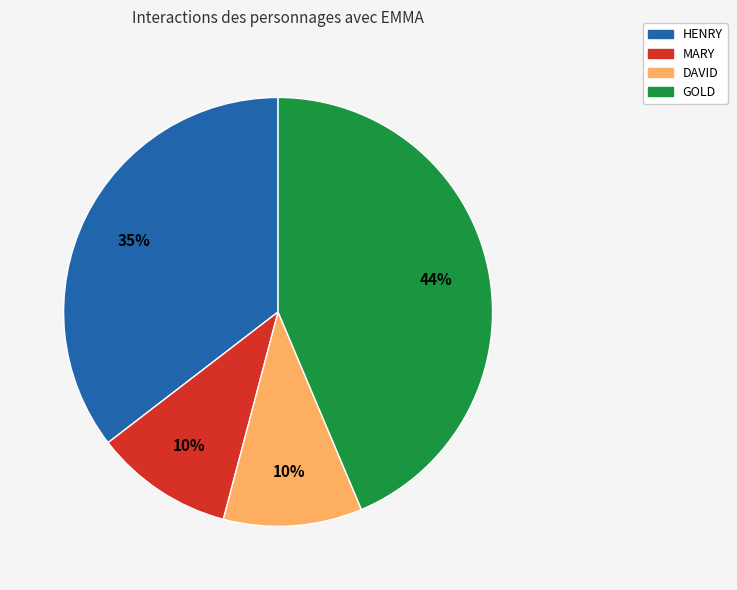

To the nearest percent, what is the average slice percentage?

25%